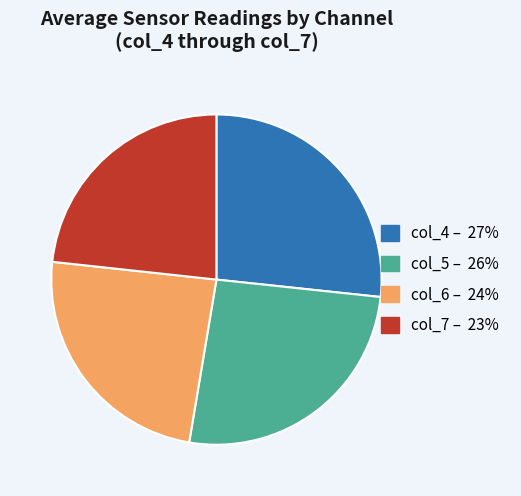

Count the number of slices in the pie.

4